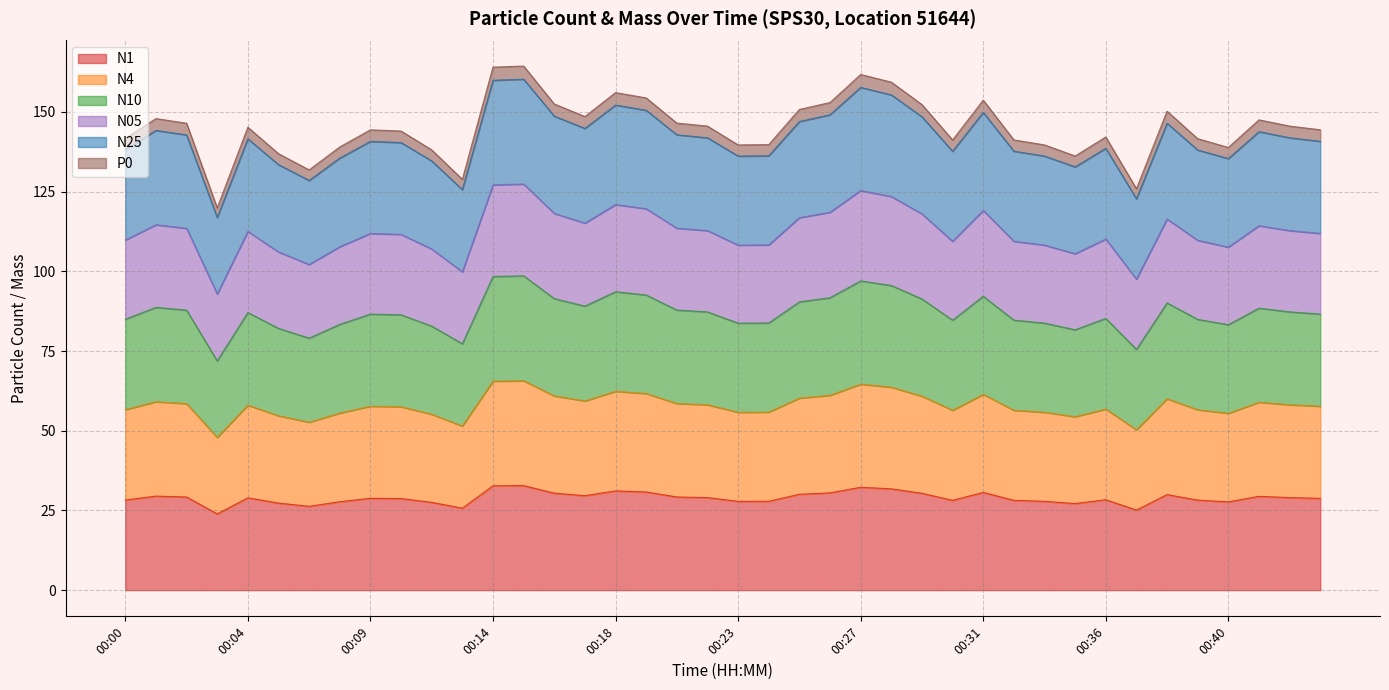

Which label corresponds to the largest value in the chart?

00:15